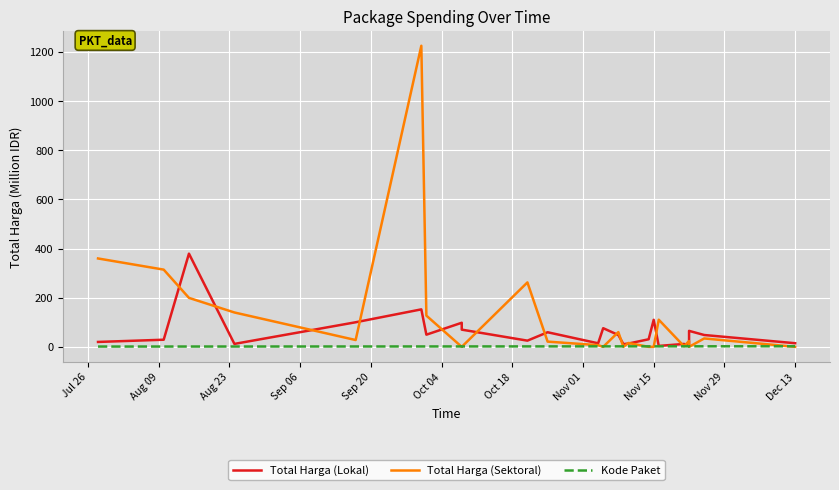

What is the label of the 7th point from the left?

Oct 18